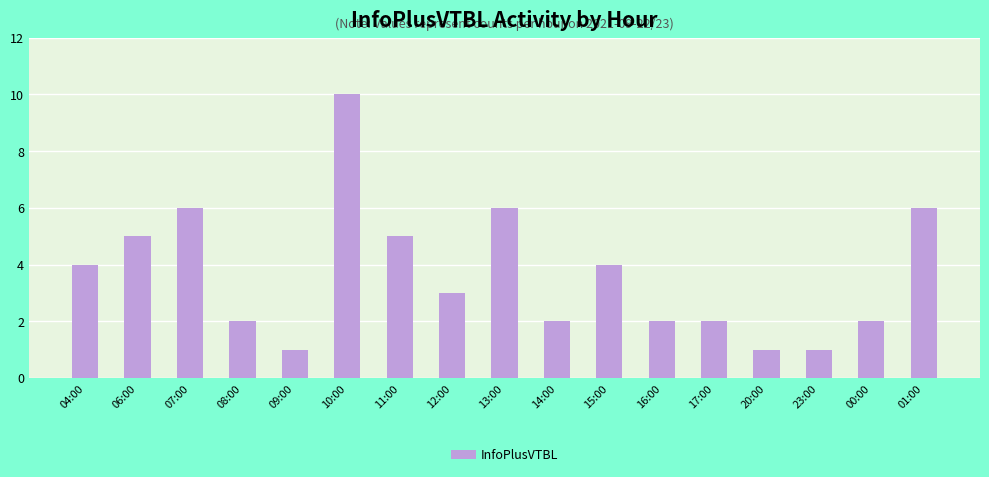

Reading right to left, extract all data points from this chart.

01:00=6	00:00=2	23:00=1	20:00=1	17:00=2	16:00=2	15:00=4	14:00=2	13:00=6	12:00=3	11:00=5	10:00=10	09:00=1	08:00=2	07:00=6	06:00=5	04:00=4